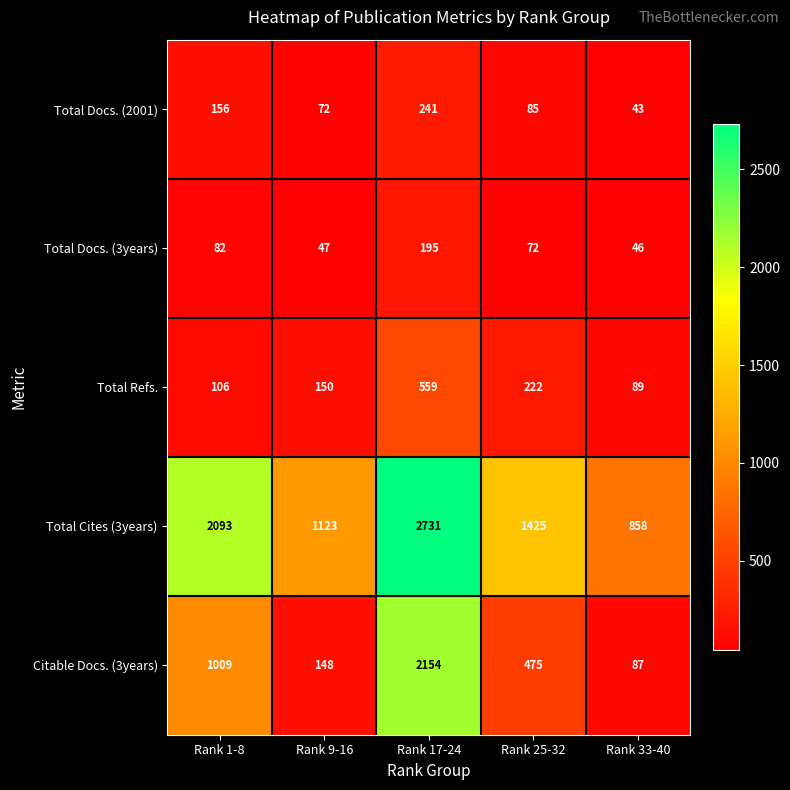

What is the greatest value displayed?

2731